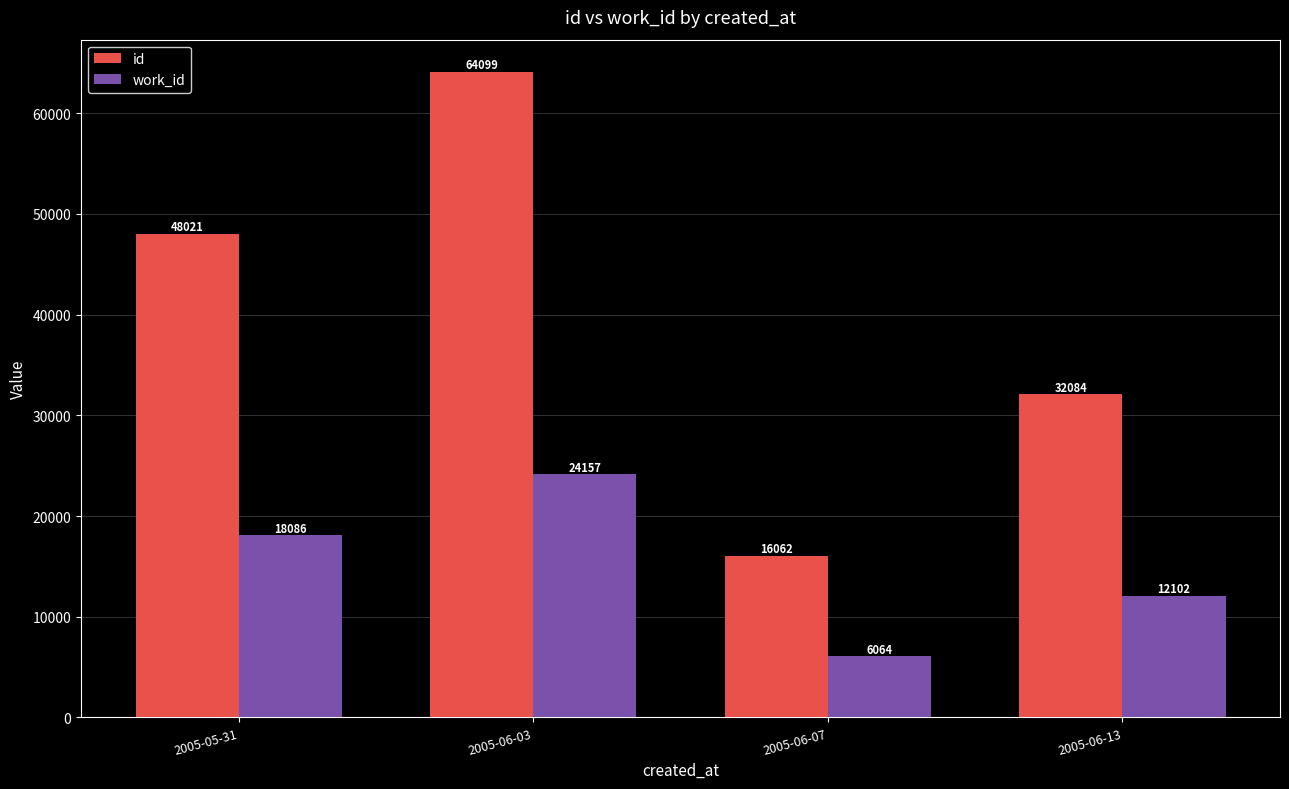

Reading right to left, transcribe all the data shown in this chart.

id: 2005-06-13=32084	2005-06-07=16062	2005-06-03=64099	2005-05-31=48021
work_id: 2005-06-13=12102	2005-06-07=6064	2005-06-03=24157	2005-05-31=18086